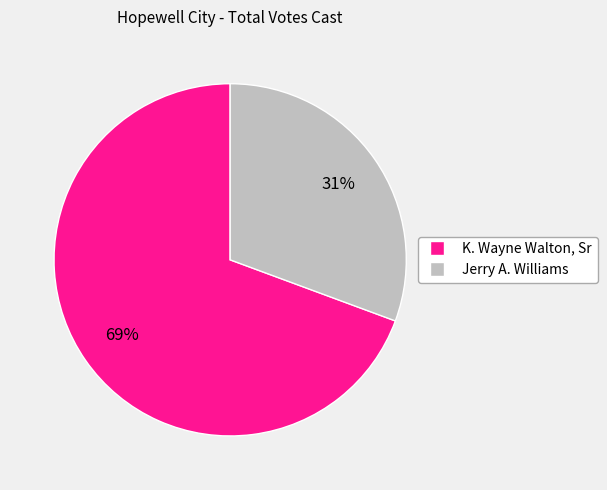

Between Jerry A. Williams and K. Wayne Walton, Sr, which is larger?

K. Wayne Walton, Sr